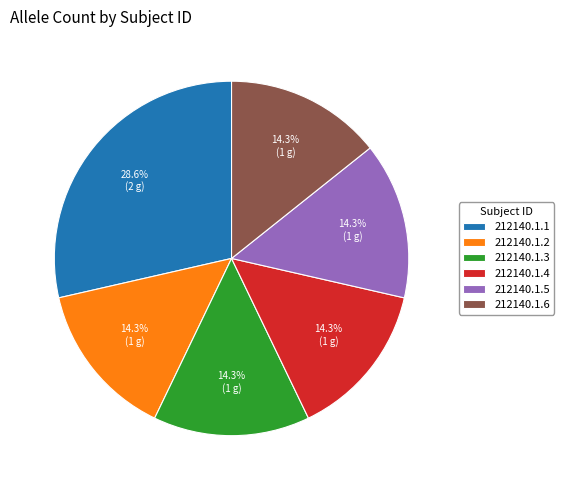

To the nearest percent, what is the average slice percentage?

17%